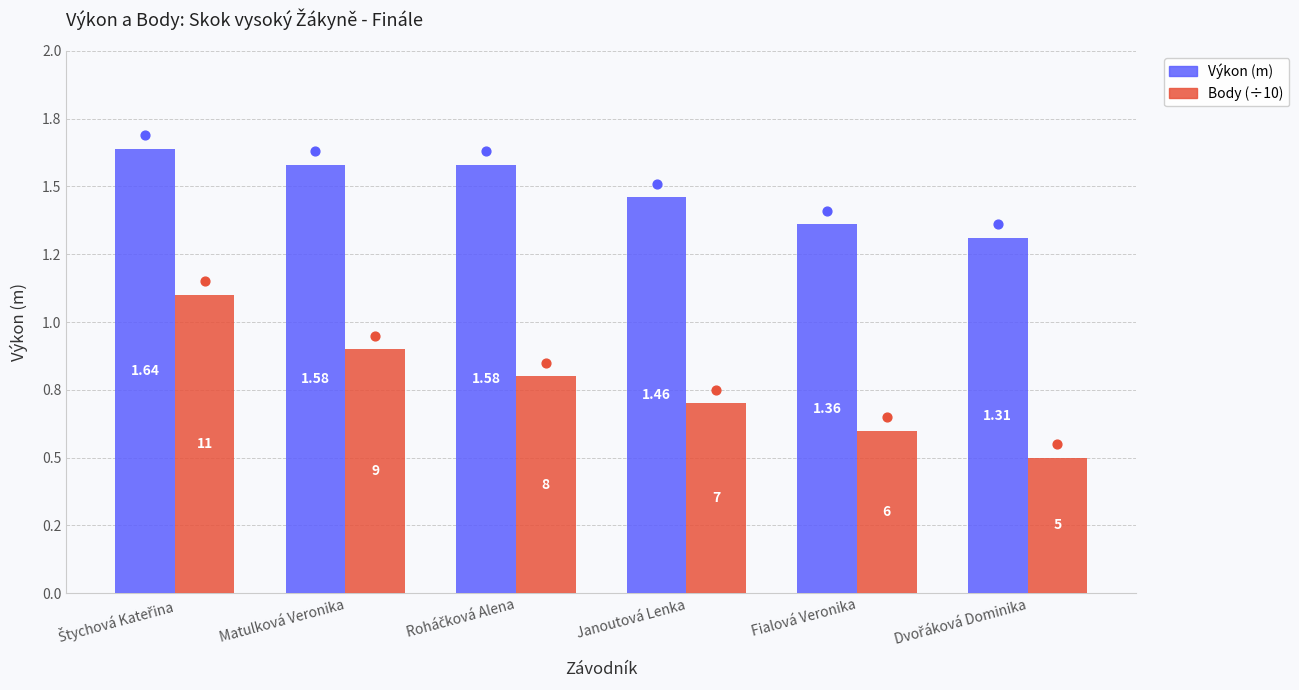

What is the total value across all series at Matulková Veronika?

2.5